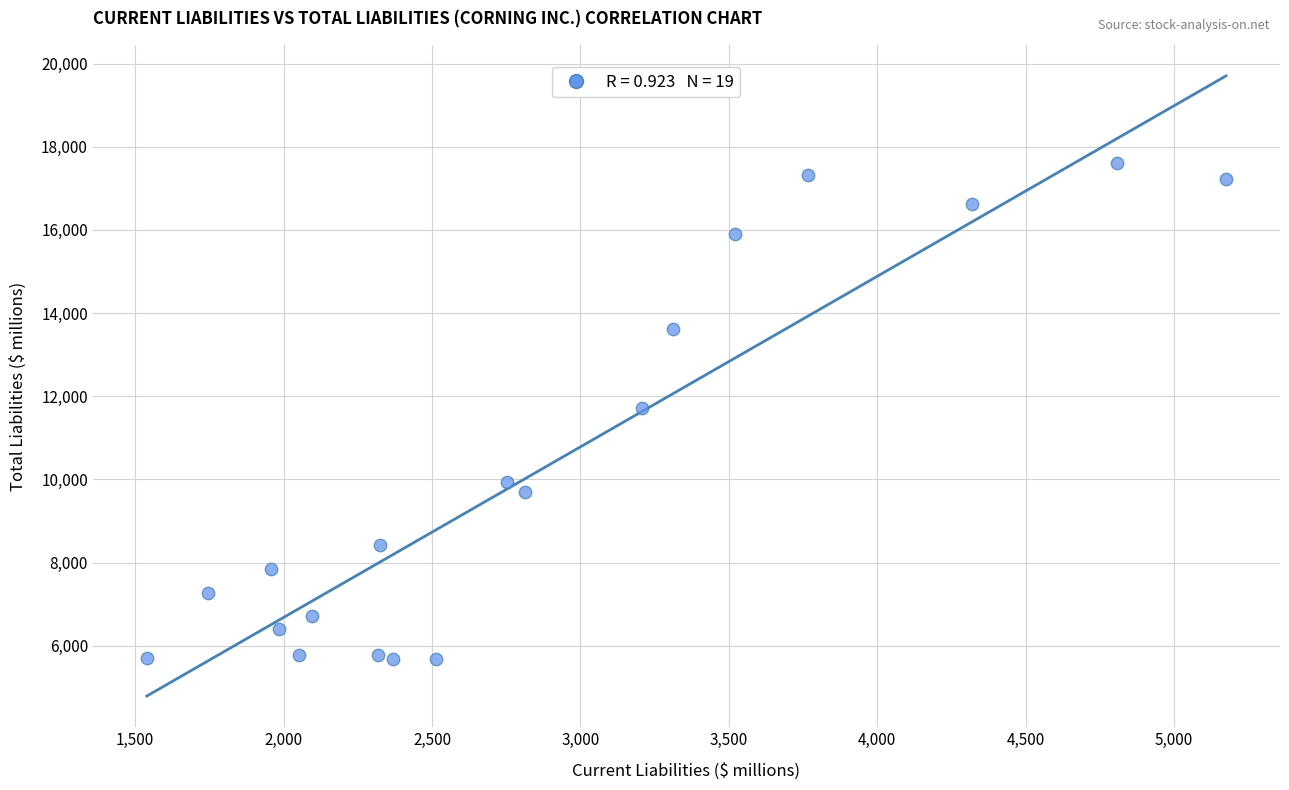

What is the range of Y values (max minus min)?

11936